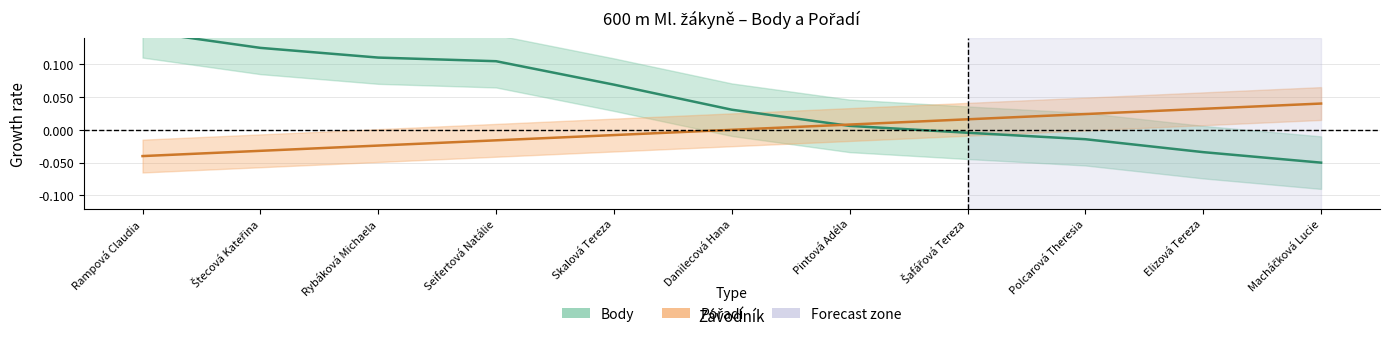

What is the minimum value shown in the chart?

-0.1